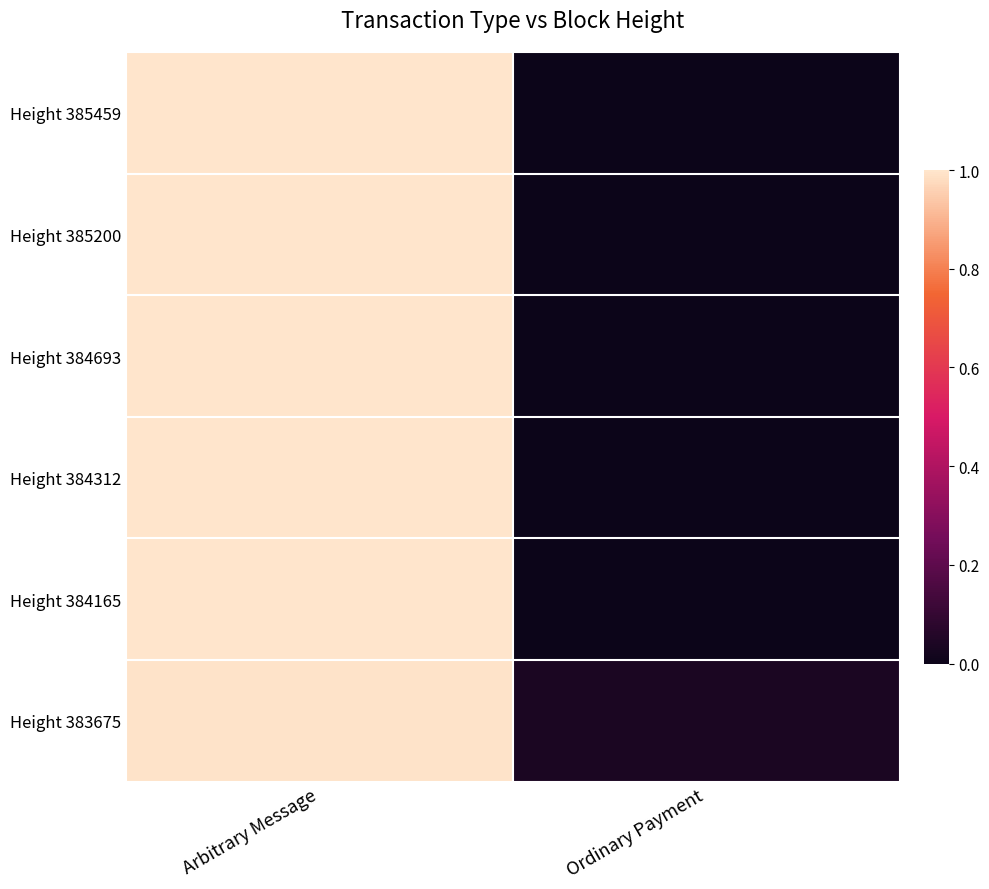

Reading left to right, what are all the values shown in this chart?

Height 385459: Arbitrary Message=1.0	Ordinary Payment=0.0
Height 385200: Arbitrary Message=1.0	Ordinary Payment=0.0
Height 384693: Arbitrary Message=1.0	Ordinary Payment=0.0
Height 384312: Arbitrary Message=1.0	Ordinary Payment=0.0
Height 384165: Arbitrary Message=1.0	Ordinary Payment=0.0
Height 383675: Arbitrary Message=1.0	Ordinary Payment=0.0